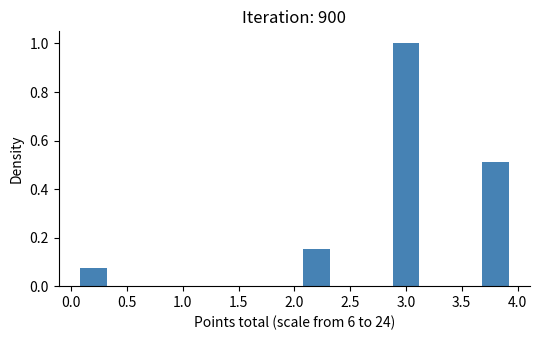

Reading left to right, list every bar in this chart as the range it spans on the x-axis followed by its height. The values are not printed on the chart, so give them approximately, as read against the axis.

0.0 to 0.4: 0.08
0.4 to 0.8: 0
0.8 to 1.2: 0
1.2 to 1.6: 0
1.6 to 2.0: 0
2.0 to 2.4: 0.16
2.4 to 2.8: 0
2.8 to 3.2: 1.00
3.2 to 3.6: 0
3.6 to 4.0: 0.52